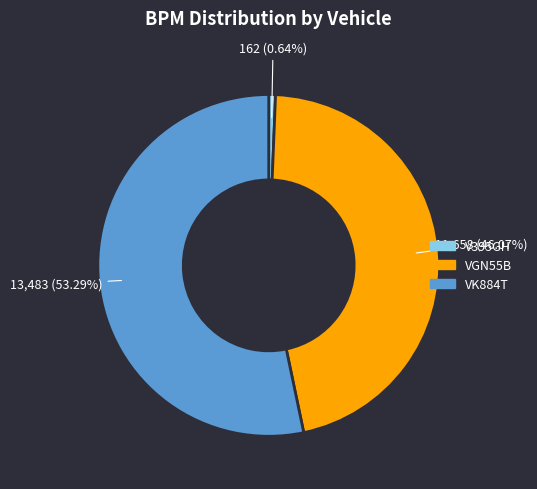

Rank the categories by value from highest to lowest.

VK884T, VGN55B, V395GH